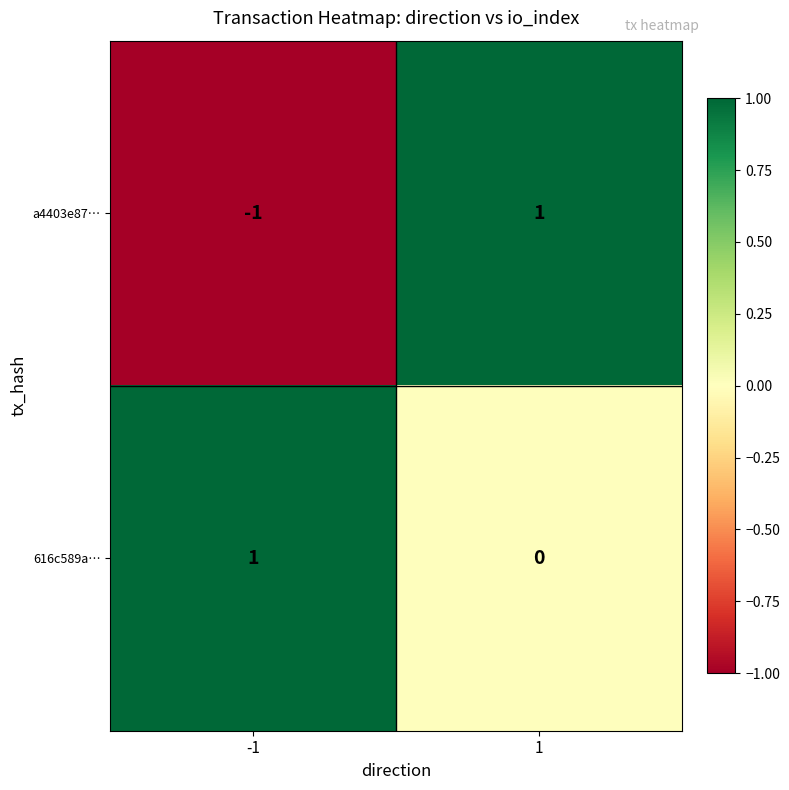

Reading left to right, transcribe all the data shown in this chart.

a4403e87…: -1	1
616c589a…: 1	0